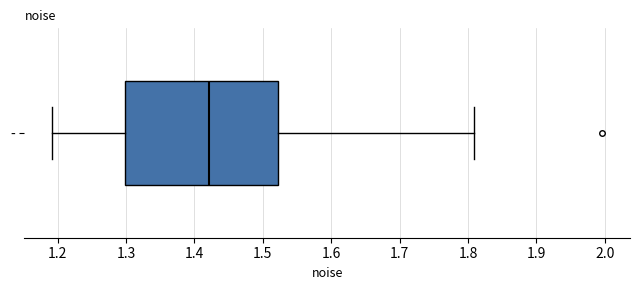

Where does the median line of the box for - sit on the x-axis? The values are not printed on the chart, so give them approximately, as read against the axis.

1.42